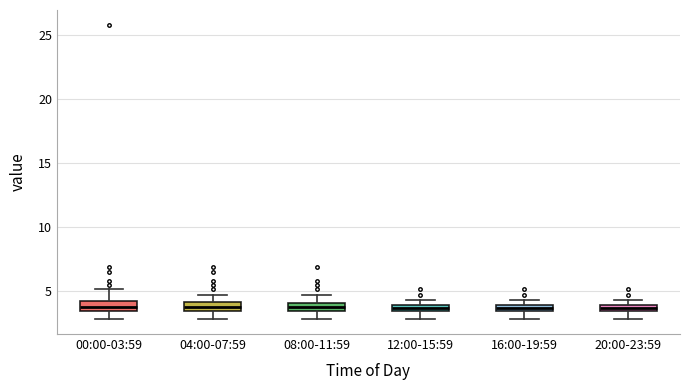

Where does the lower whisker of the box for 20:00-23:59 end on the y-axis? The values are not printed on the chart, so give them approximately, as read against the axis.

3.0